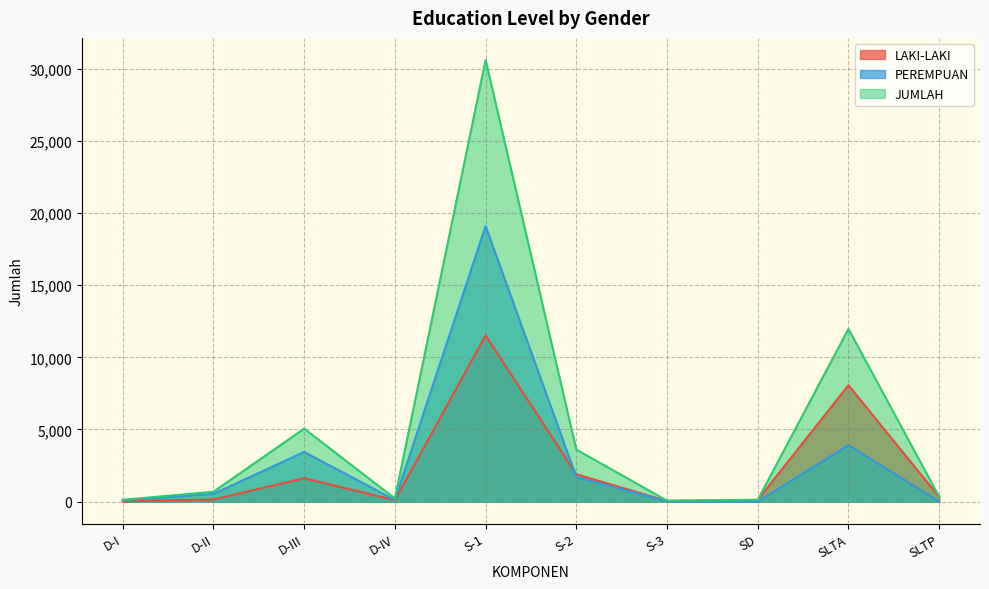

What is the label of the 1st point from the left?

D-I